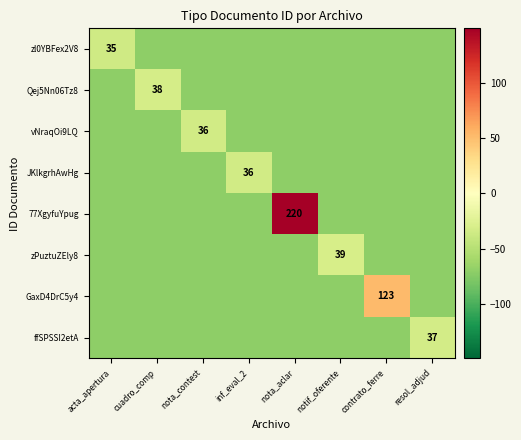

What is the maximum value shown in the chart?

149.5